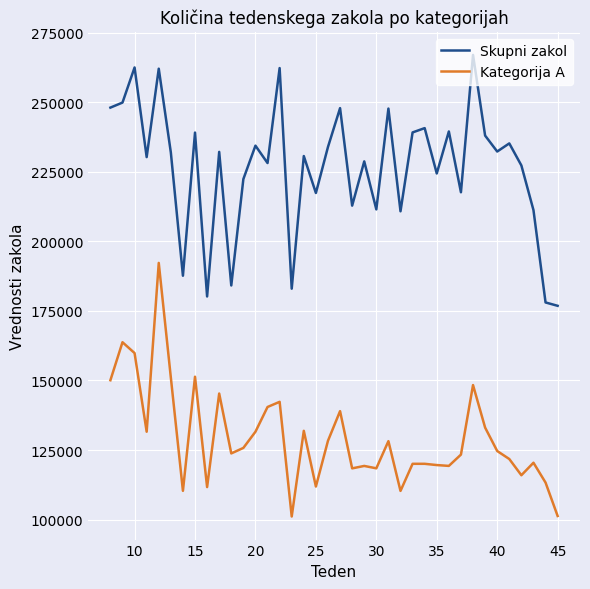

What is the difference between the maximum and minimum values in the Skupni zakol series?

90145